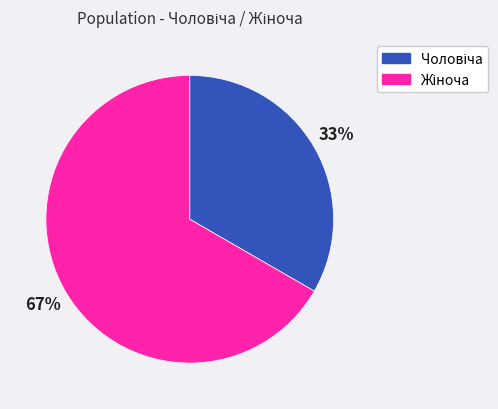

Is there any slice that represents more than half of the pie?

Yes